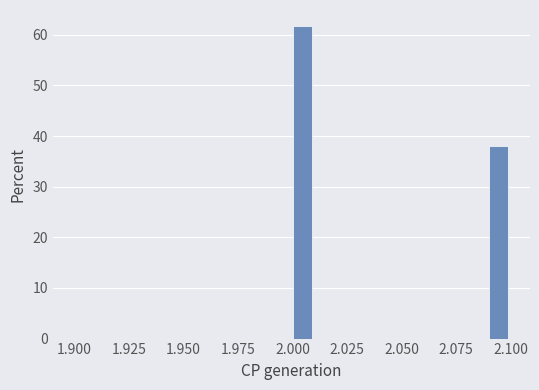

Read against the x-axis, roughly where is the centre of the tallest bar?

2.005